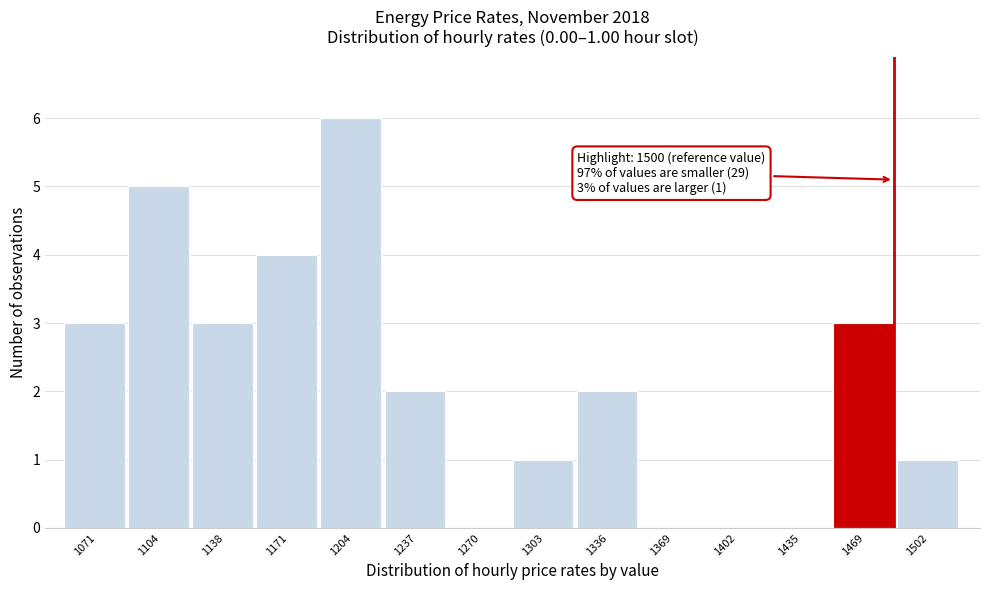

Reading left to right, list all the values displayed in this chart.

1071=3	1104=5	1138=3	1171=4	1204=6	1237=2	1270=0	1303=1	1336=2	1369=0	1402=0	1435=0	1469=3	1502=1